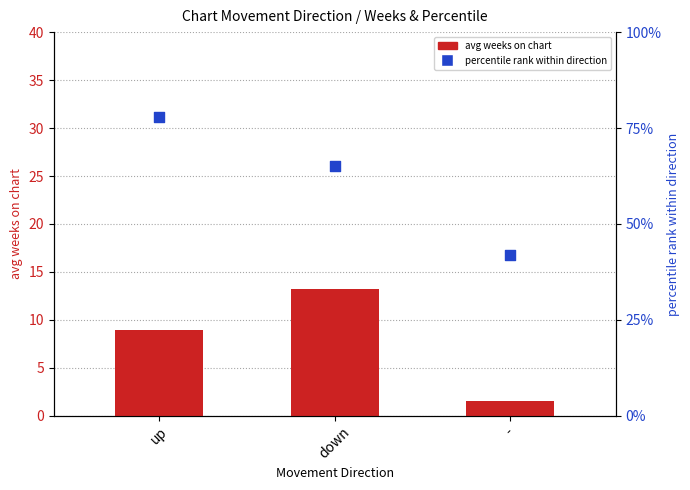

At how many categories does at least one series exceed 55?

2